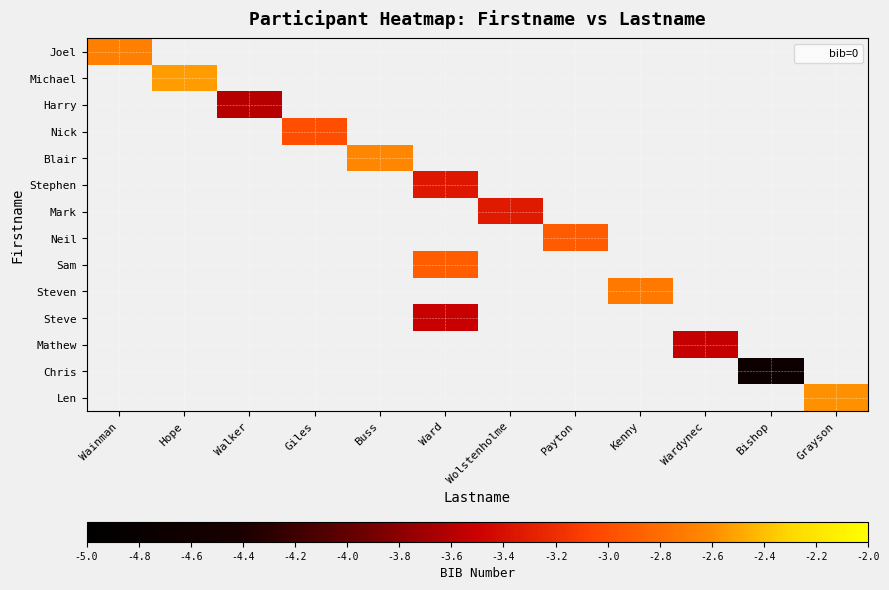

Is it true that Joel equals -4.4 at Wainman?

False